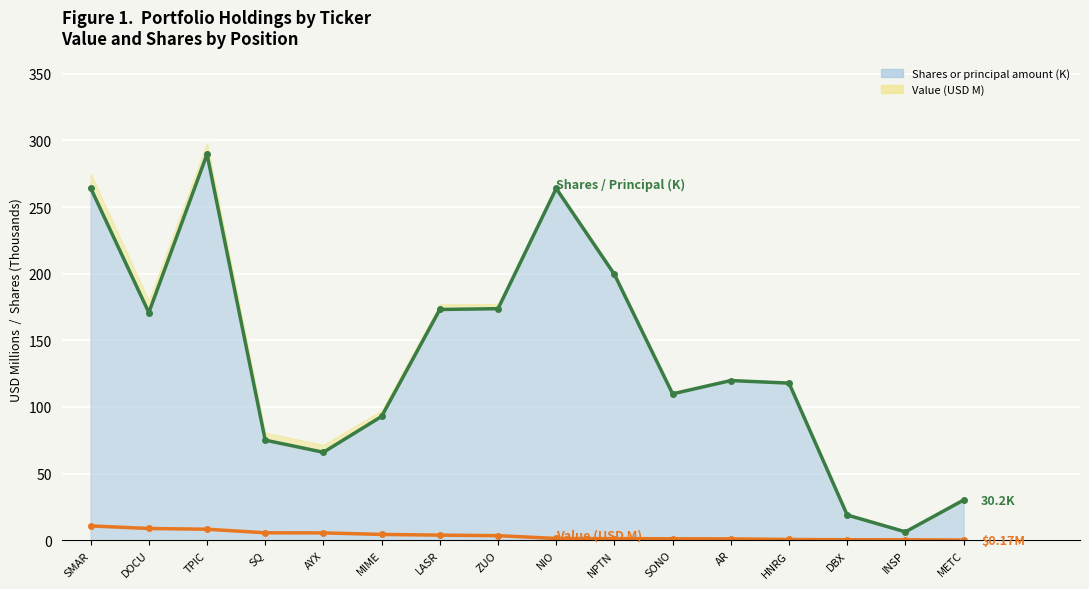

Reading left to right, what are all the values shown in this chart?

Value (USD M): SMAR=10.8	DOCU=8.9	TPIC=8.3	SQ=5.6	AYX=5.5	MIME=4.4	LASR=3.9	ZUO=3.5	NIO=1.3	NPTN=1.3	SONO=1.1	AR=1.1	HNRG=0.6	DBX=0.4	INSP=0.4	METC=0.2
Shares / Principal (K): SMAR=264.3	DOCU=170.8	TPIC=289.6	SQ=75.1	AYX=66.0	MIME=92.9	LASR=173.1	ZUO=173.7	NIO=263.9	NPTN=199.5	SONO=109.9	AR=119.8	HNRG=117.9	DBX=19.0	INSP=6.3	METC=30.2